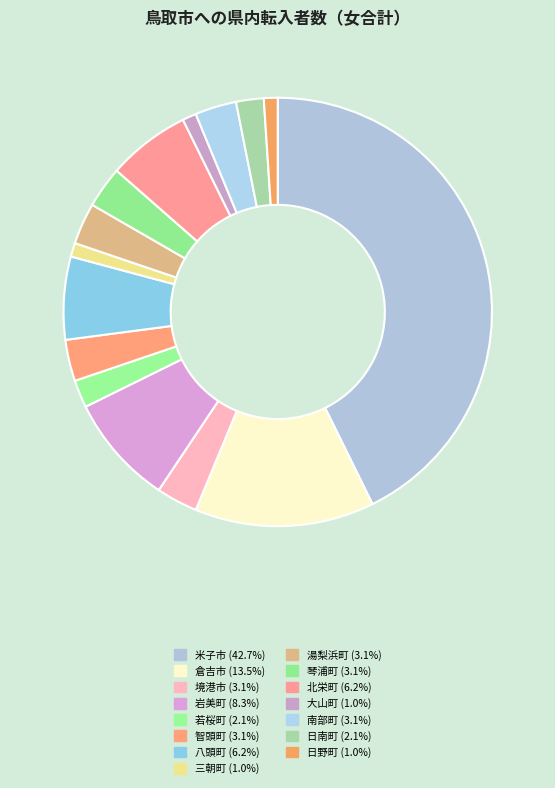

Combined, what portion of the pie is 大山町 and 日南町?

3.1%